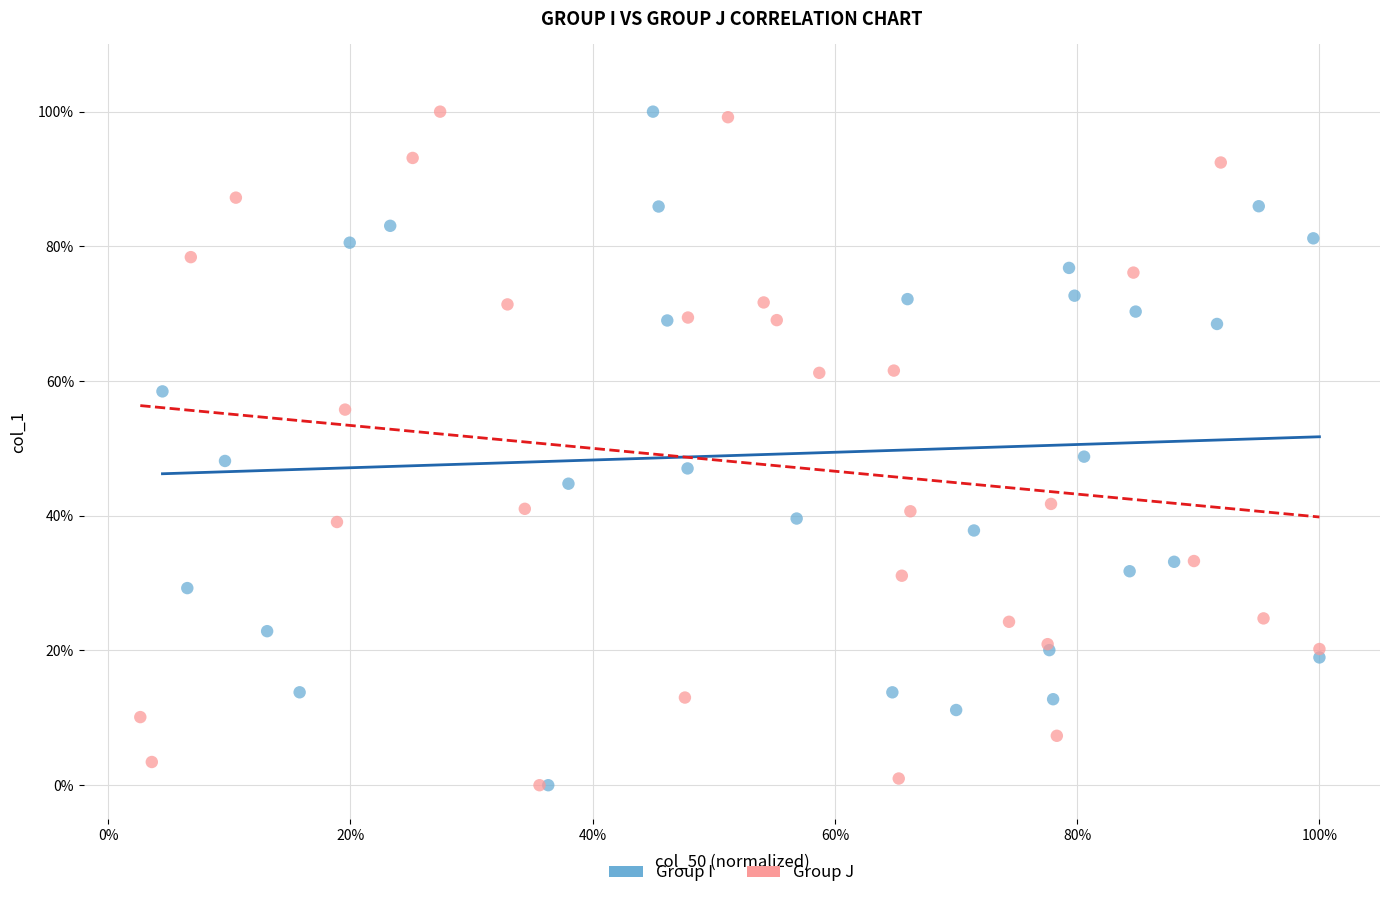

What are all the series names shown in the legend?

Group I, Group J